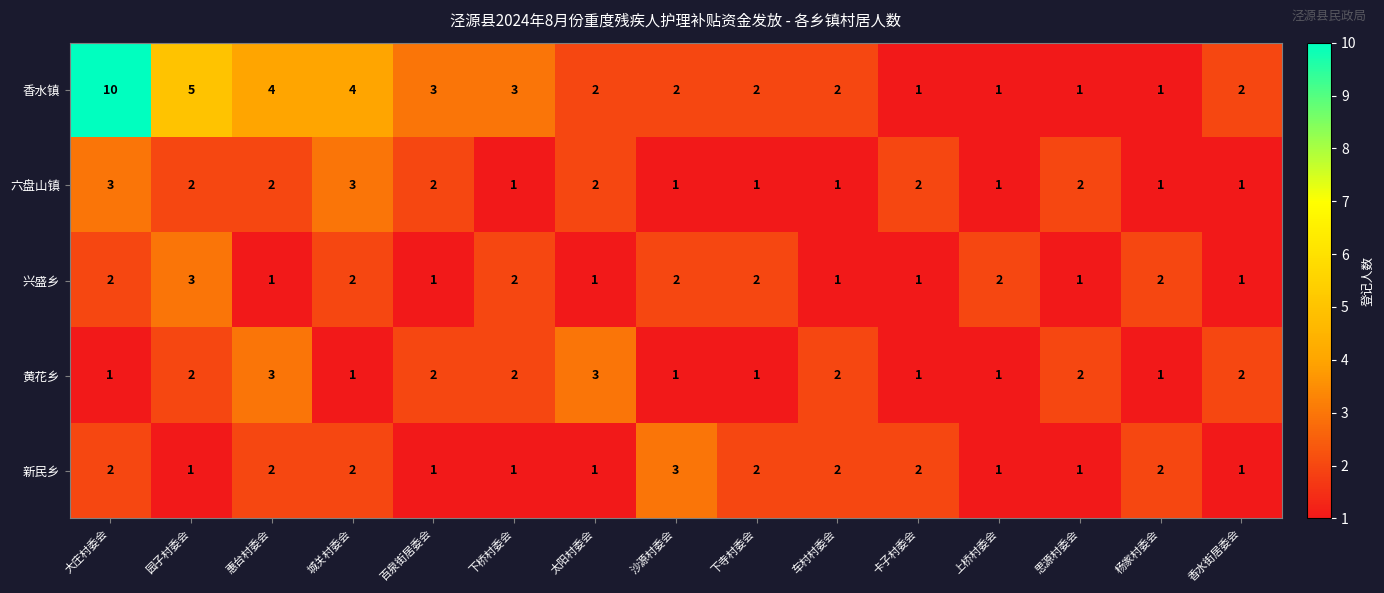

What is the sum of the 兴盛乡 values at 下桥村委会 and 下寺村委会?

4